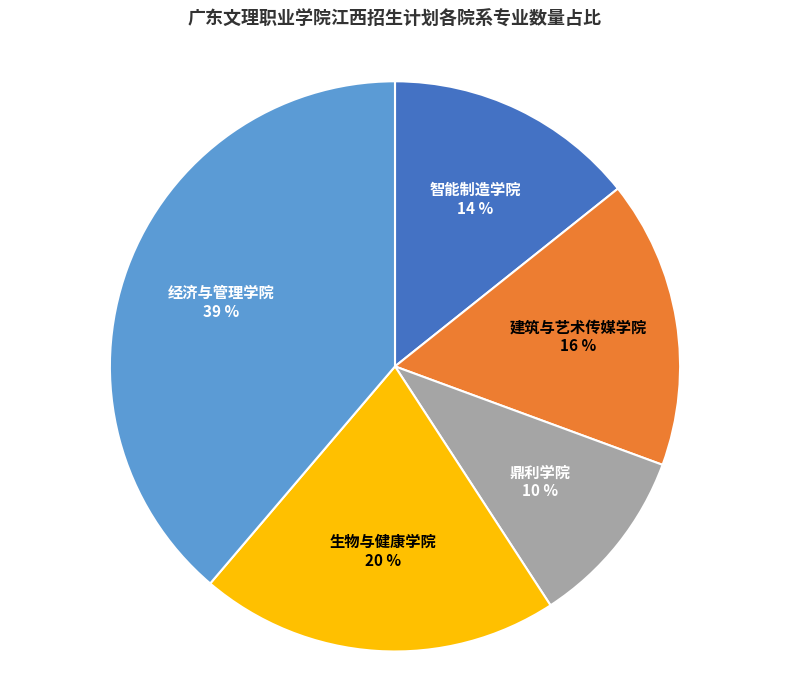

Is the sum of 建筑与艺术传媒学院 and 经济与管理学院 greater than half?

Yes